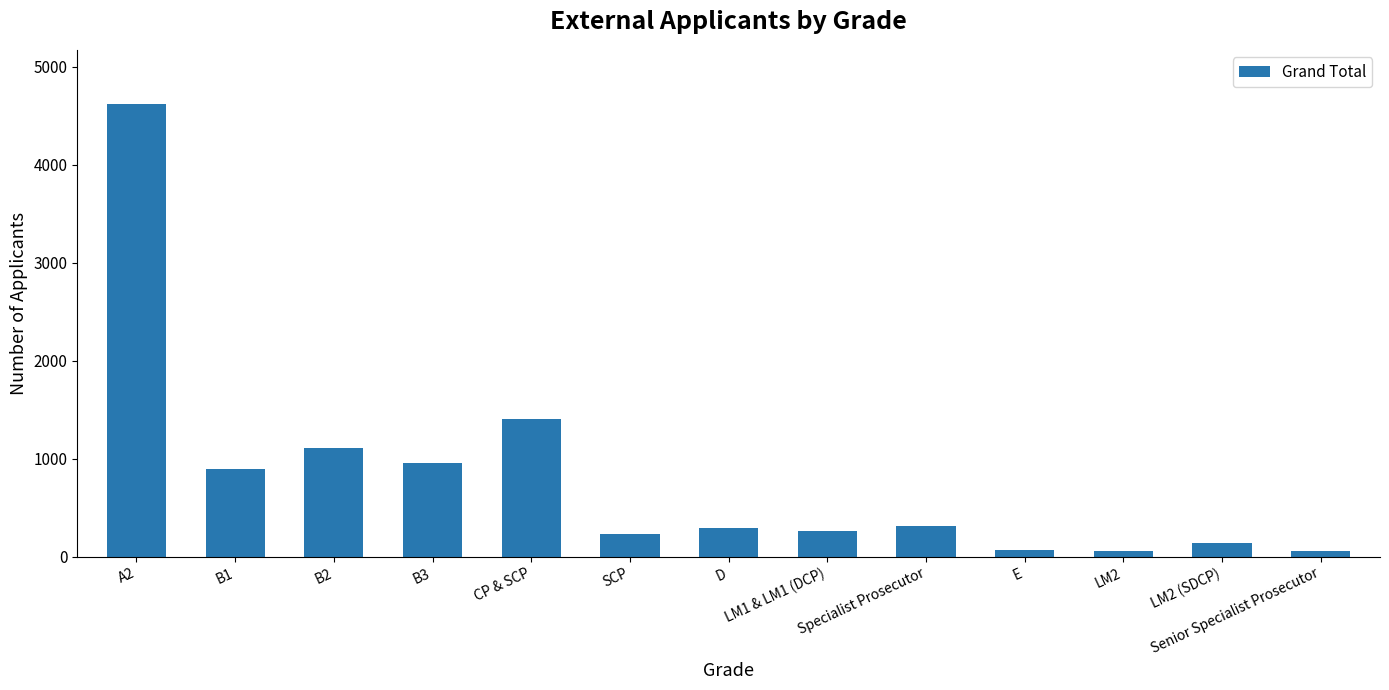

What is the label of the 3rd bar from the right?

LM2